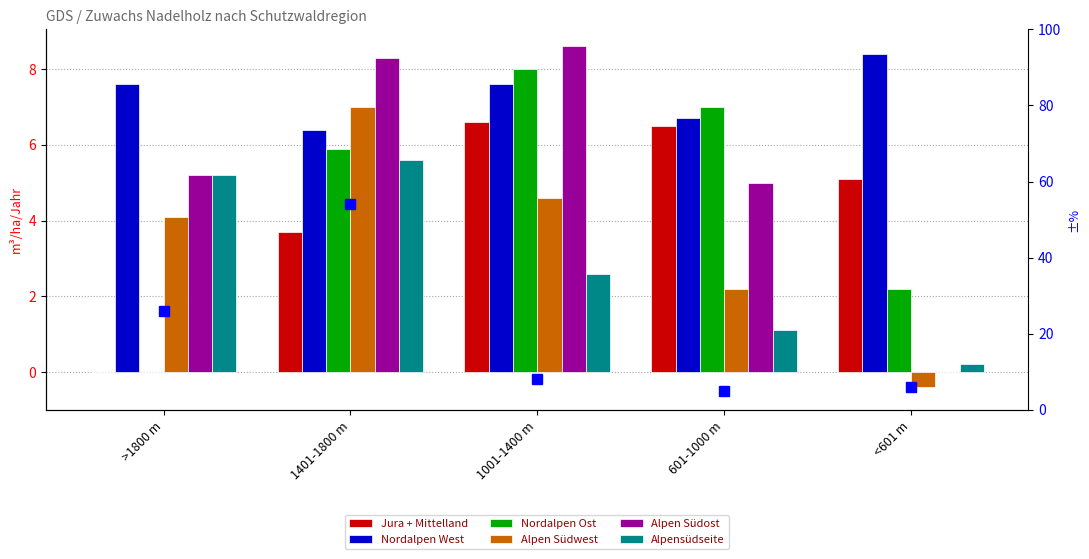

Is it true that Jura + Mittelland equals 4.8 at 1401-1800 m?

False